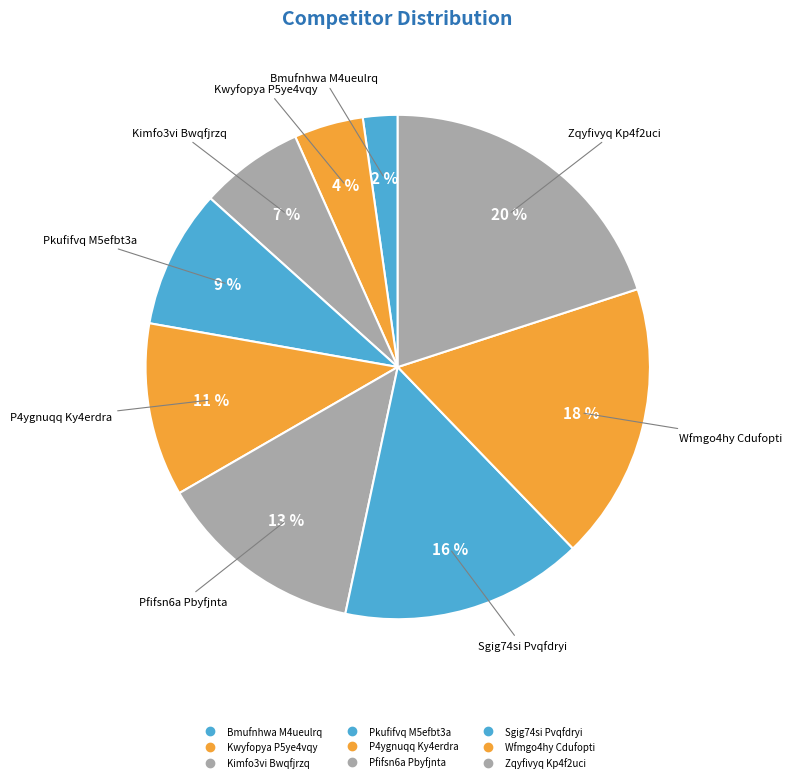

How many slices are in this pie chart?

9